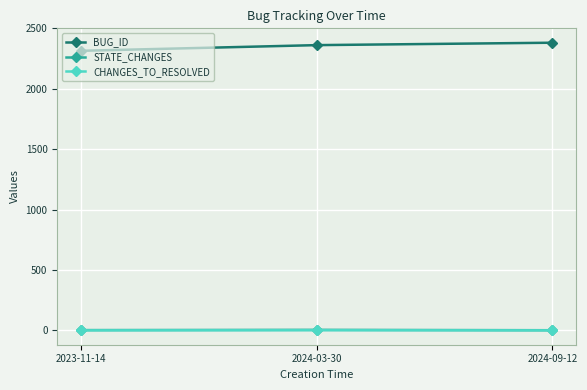

What is the label of the 3rd point from the left?

2024-09-12